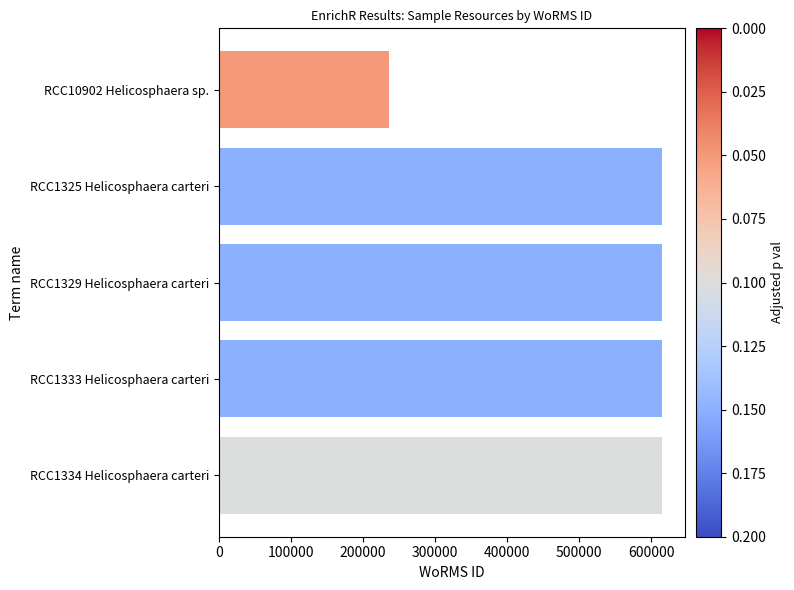

What is the difference between the maximum and minimum values?

379572